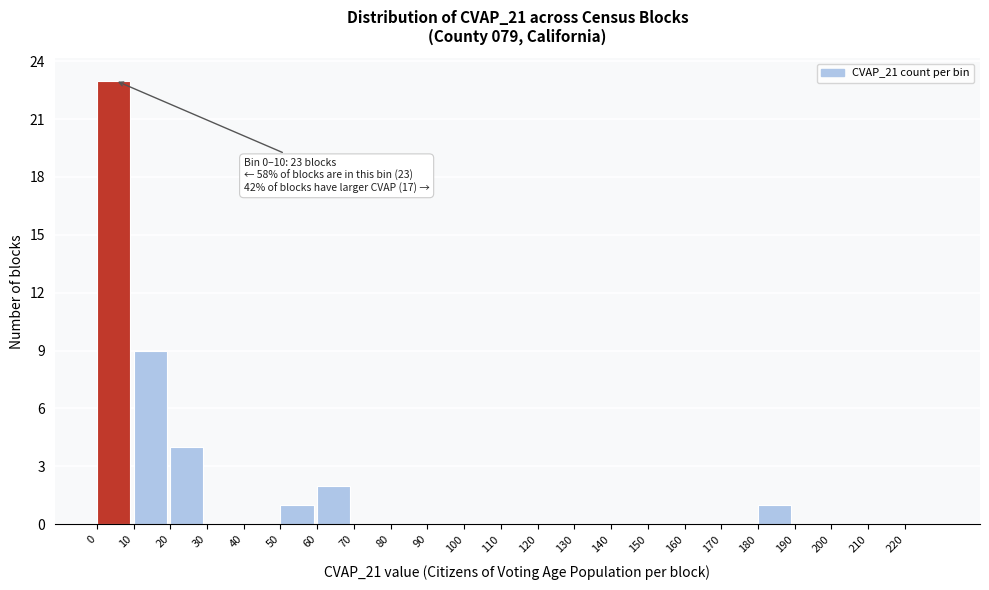

Which range on the x-axis has the tallest bar?

0 to 10